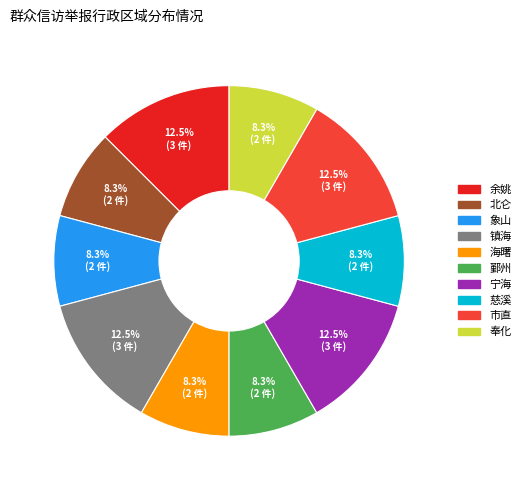

What percentage do 市直 and 奉化 together represent?

20.8%